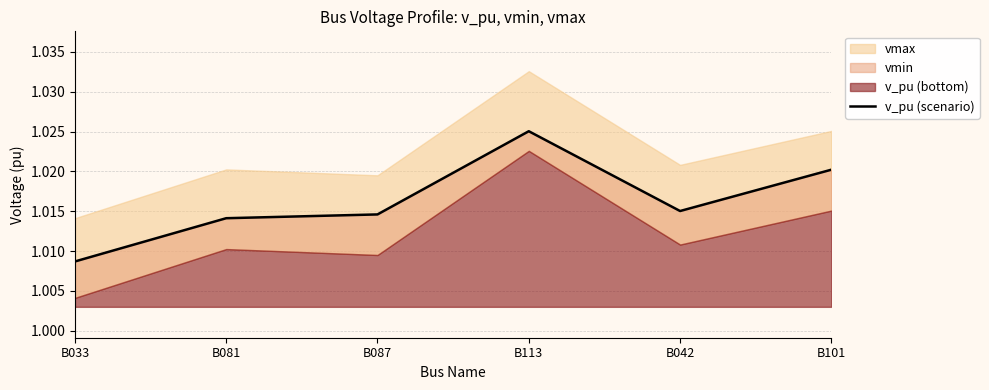

Is it true that the value at B101 is 0.3?

False